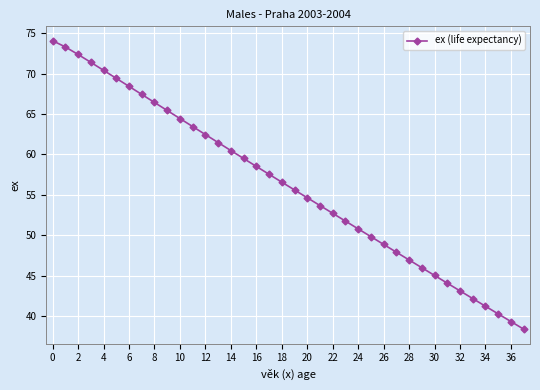

What is the difference between the maximum and minimum values?

35.7